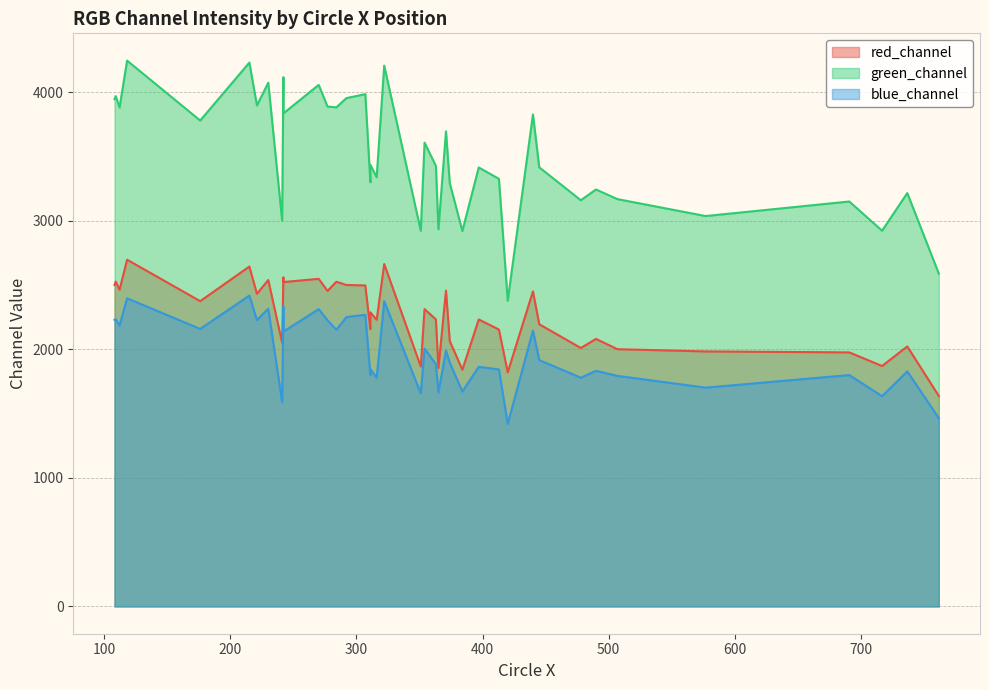

What is the sum of the blue_channel values at 230 and 215?

4734.2